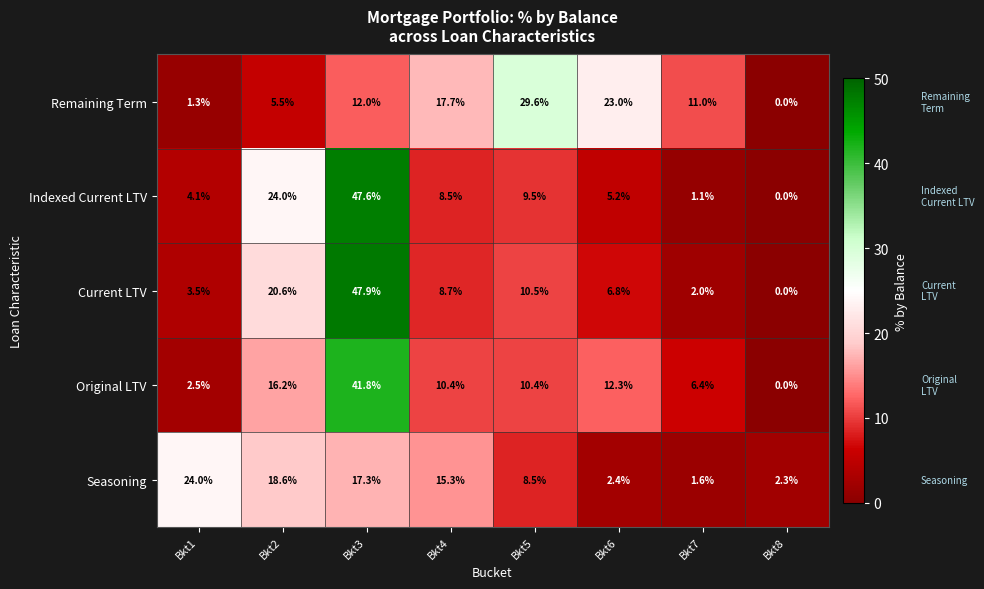

At which category is the sum across all series the highest?

Bkt3